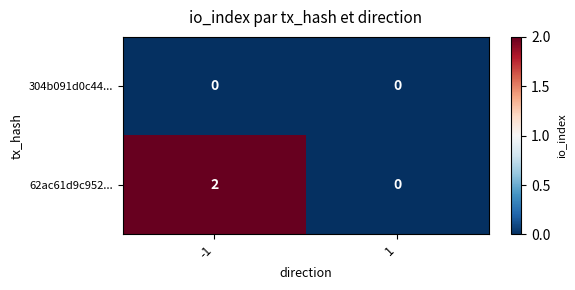

Reading left to right, what are all the values shown in this chart?

304b091d0c44...: 0	0
62ac61d9c952...: 2	0